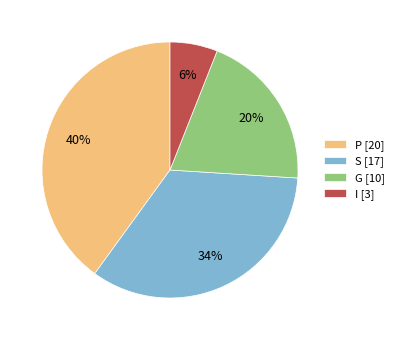

Do S [17] and P [20] together represent more than half of the pie?

Yes